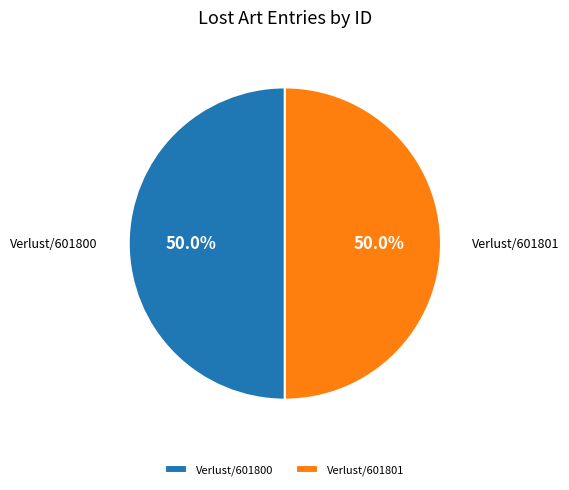

Combined, what portion of the pie is Verlust/601800 and Verlust/601801?

100.0%